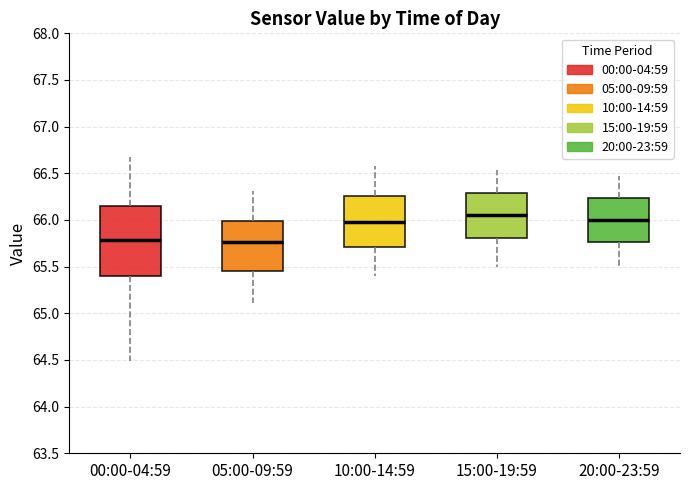

Reading left to right, read every box against the y-axis: the position of its median line, the range the box covers, and the ends of its whiskers. The values are not printed on the chart, so give them approximately, as read against the axis.

00:00-04:59: median 65.80, box 65.40 to 66.15, whiskers 64.50 to 66.65
05:00-09:59: median 65.75, box 65.45 to 66.00, whiskers 65.10 to 66.30
10:00-14:59: median 66.00, box 65.70 to 66.25, whiskers 65.40 to 66.60
15:00-19:59: median 66.05, box 65.80 to 66.30, whiskers 65.50 to 66.55
20:00-23:59: median 66.00, box 65.75 to 66.25, whiskers 65.50 to 66.45